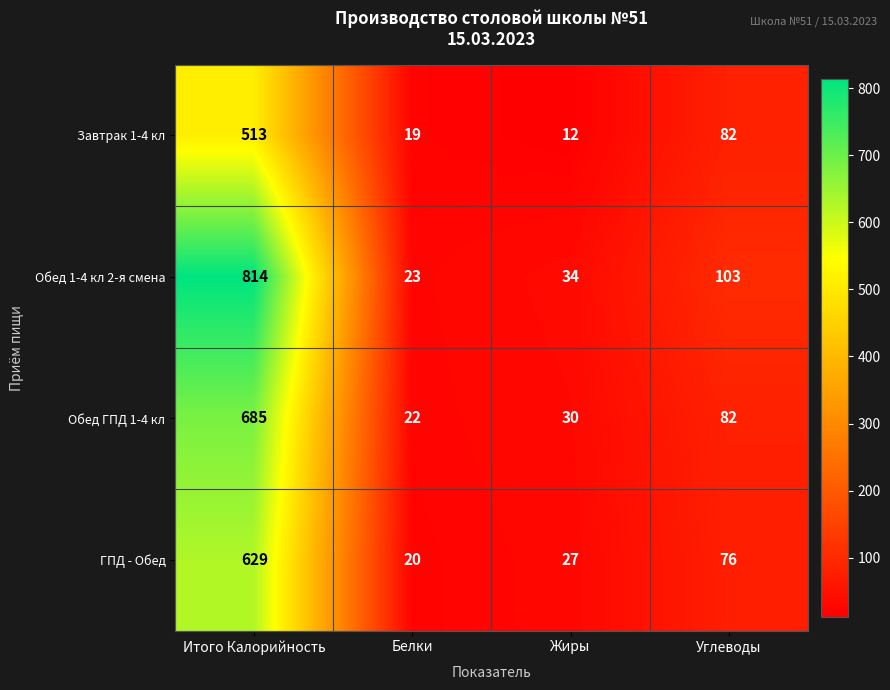

At which category is the sum across all series the highest?

Итого Калорийность